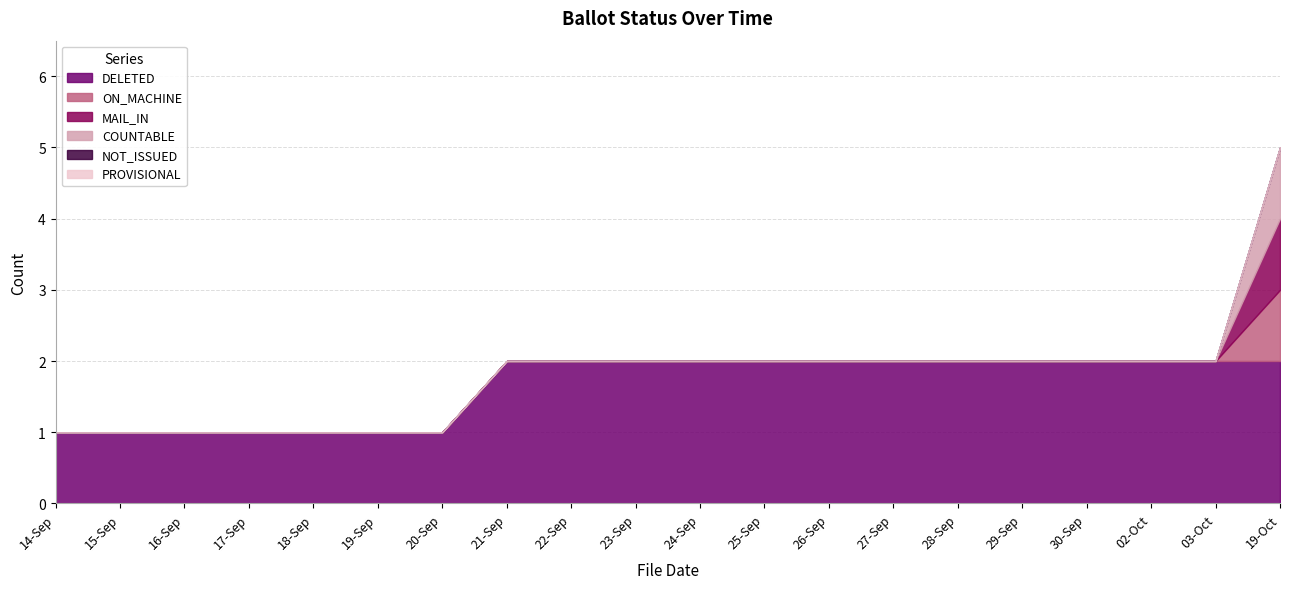

True or false: PROVISIONAL has a value of 0 at 27-Sep.

True